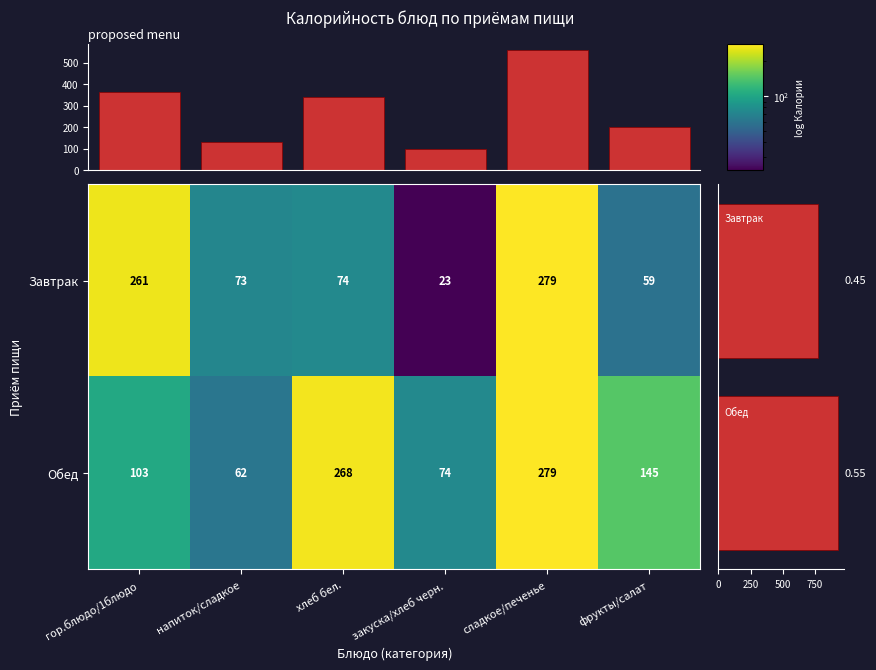

What is the maximum value shown in the chart?

279.0